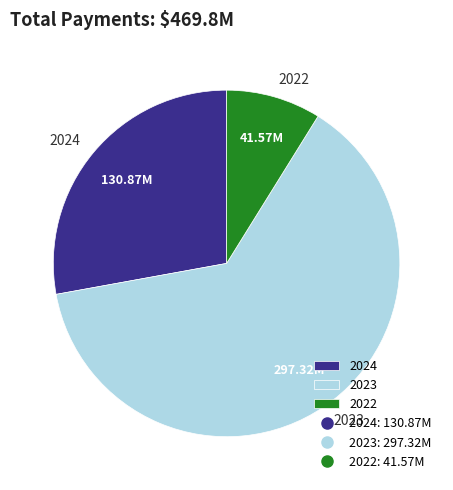

Which category accounts for the majority?

2023